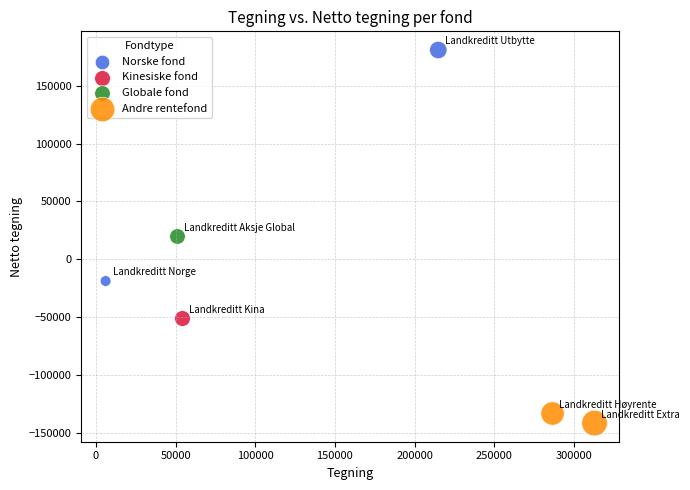

Which series reaches the maximum Y coordinate?

Norske fond